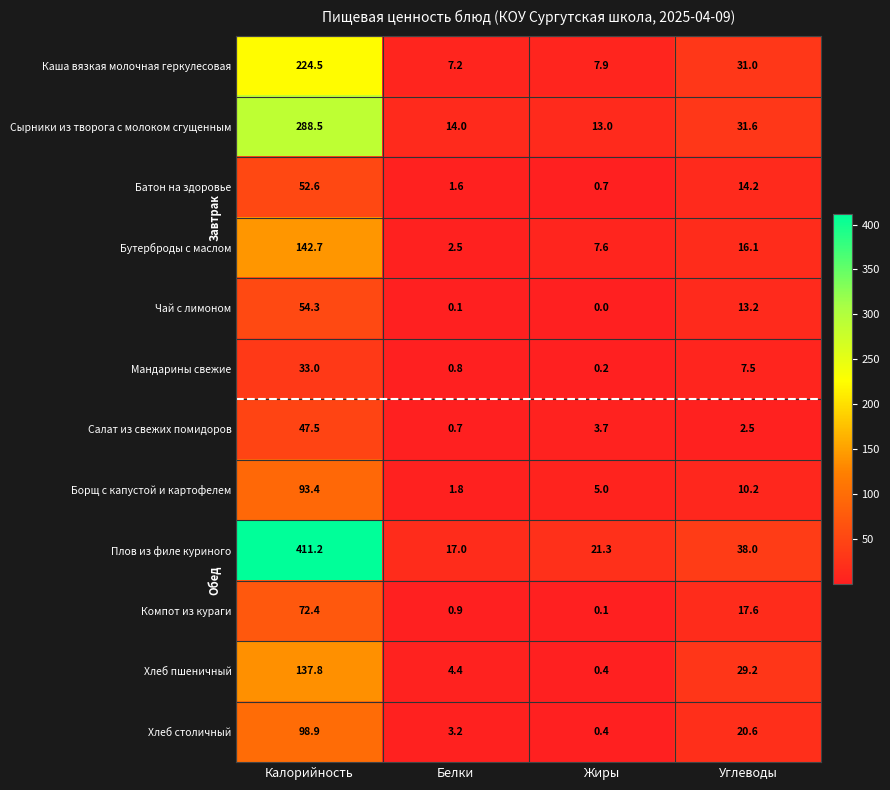

At which label does Батон на здоровье reach its peak?

Калорийность